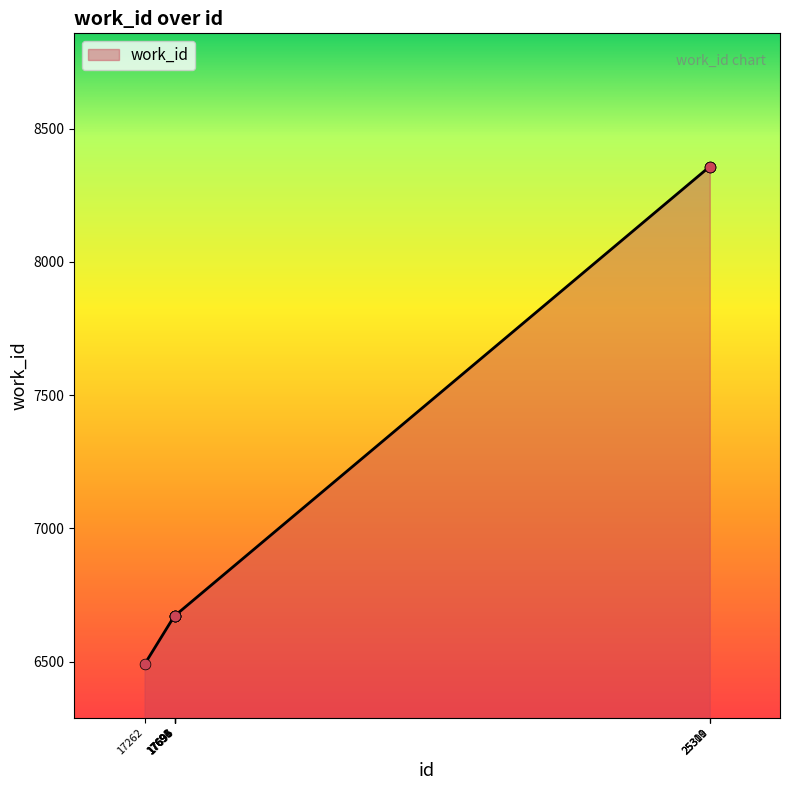

What is the ratio of the value at 25309 to the value at 17694?

1.3